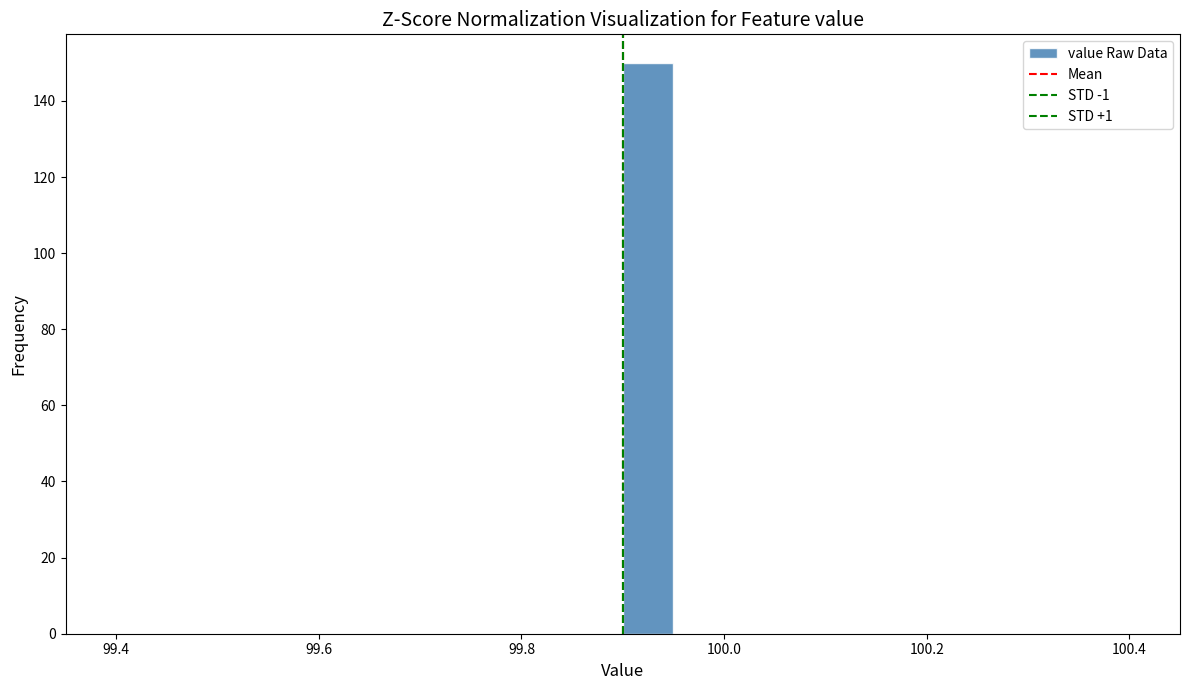

Around what value on the x-axis is the tallest bar? Give the approximate position of its centre, as read against the axis.

99.92